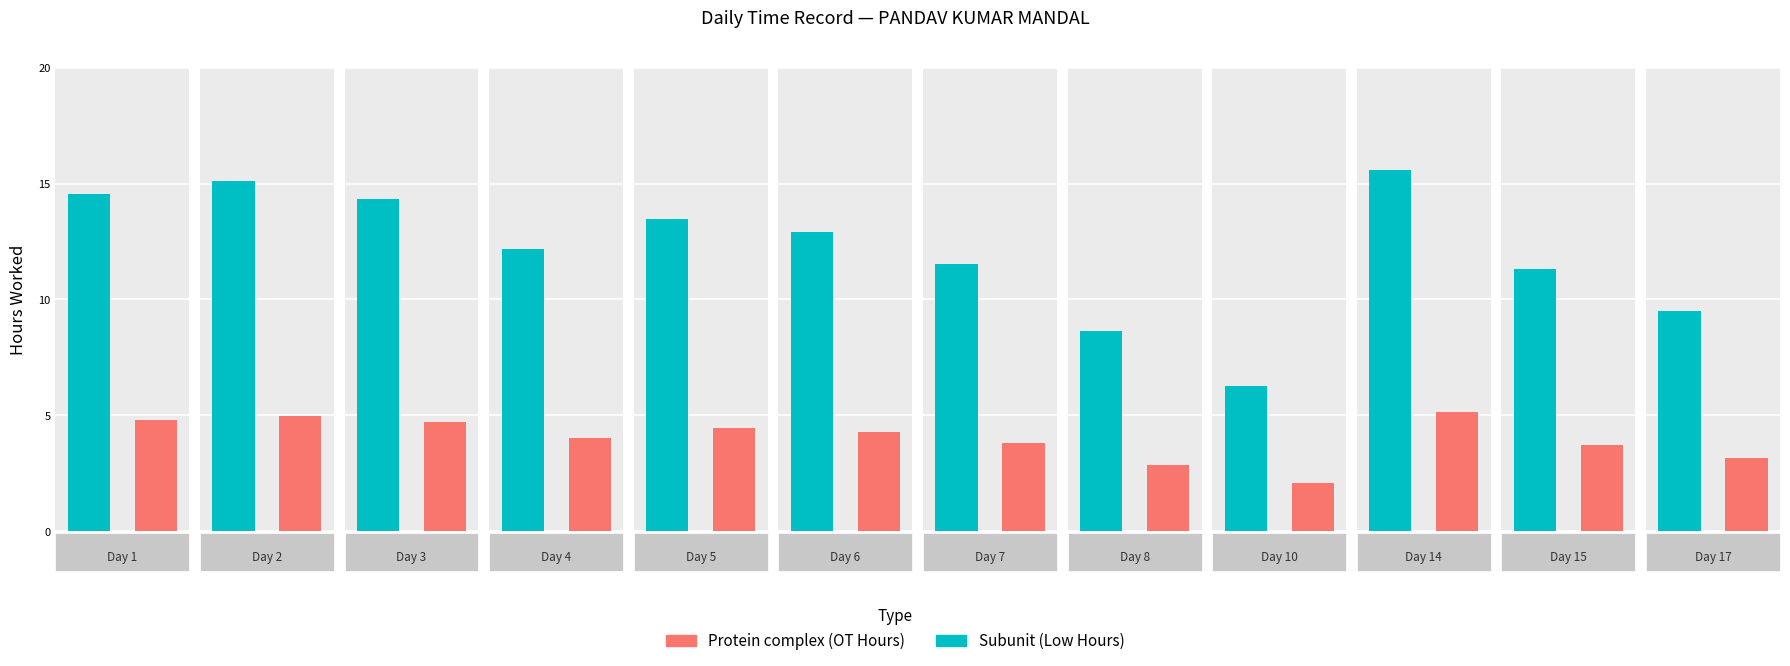

Between 4 and 7, which is larger?

4